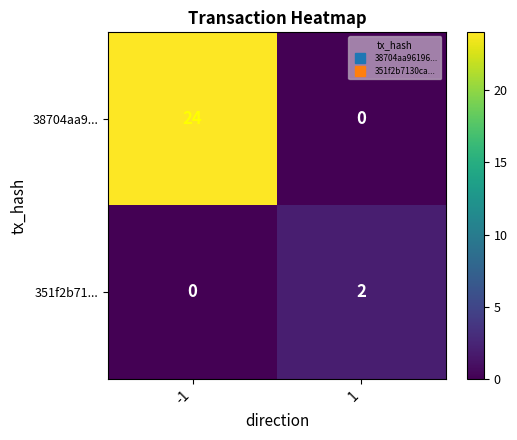

What is the spread (max minus min) of values at -1?

24